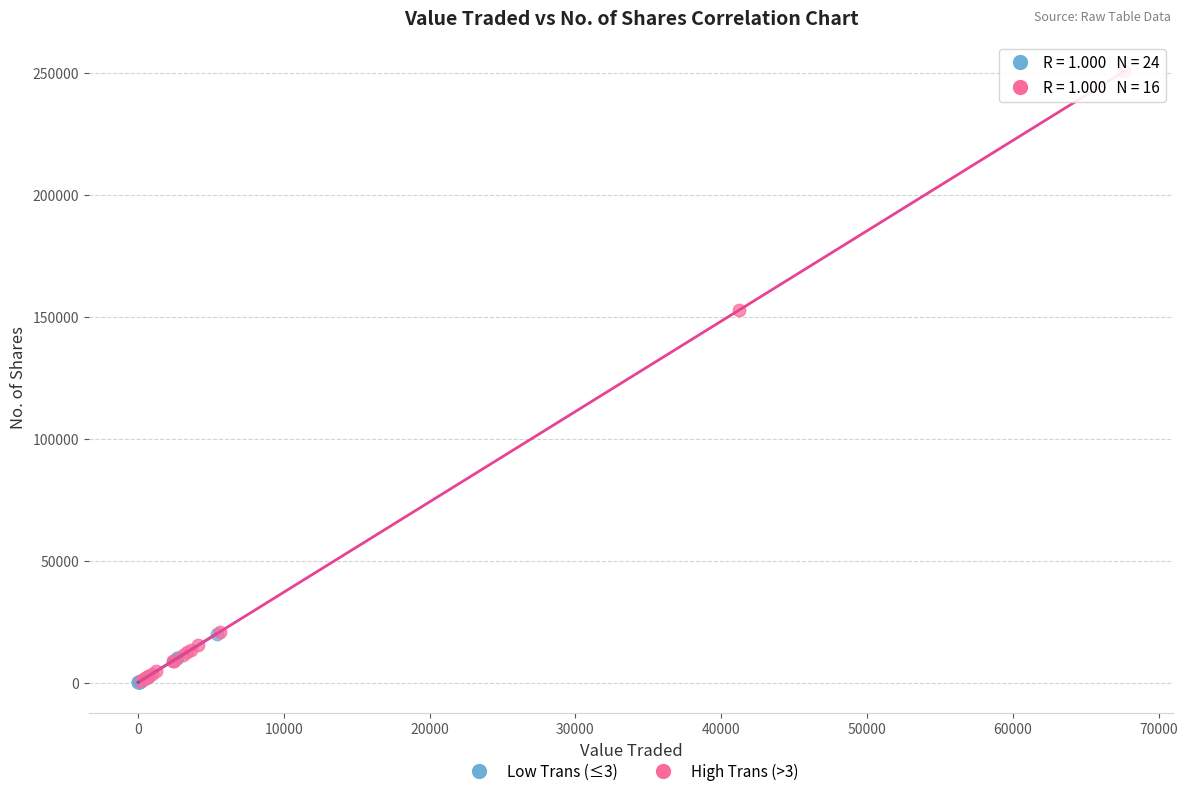

What are all the series names shown in the legend?

Low Trans (≤3), High Trans (>3)